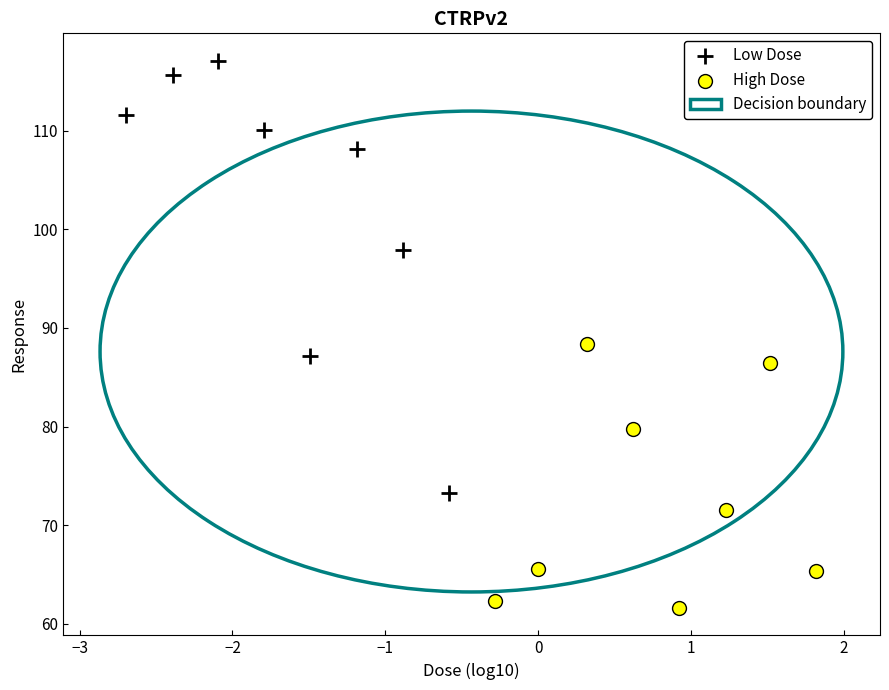

Which series reaches the minimum Y coordinate?

High Dose